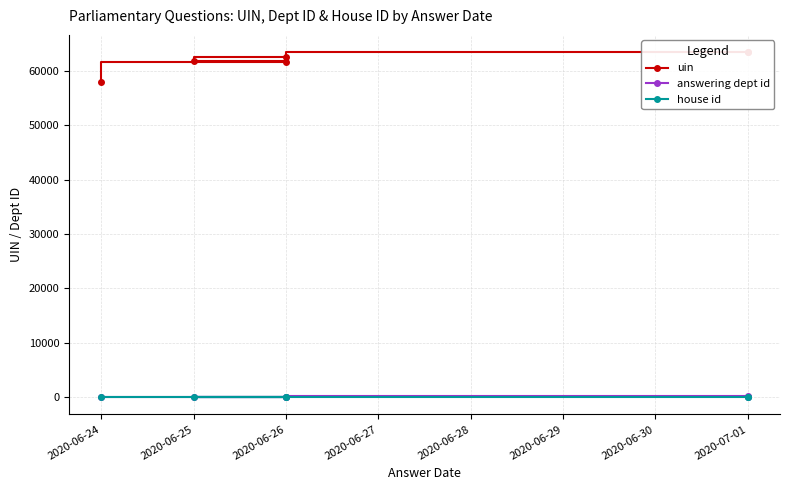

What is the total value across all series at 2020-06-26?

62570